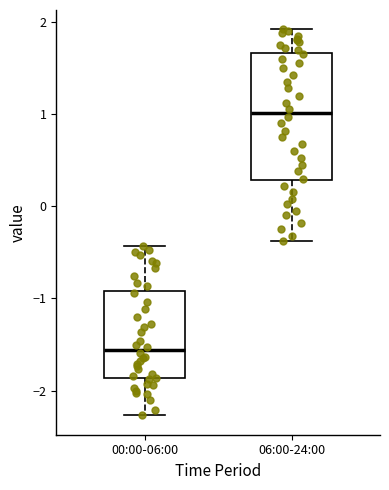

Where does the lower whisker of the box for 06:00-24:00 end on the y-axis? The values are not printed on the chart, so give them approximately, as read against the axis.

-0.4